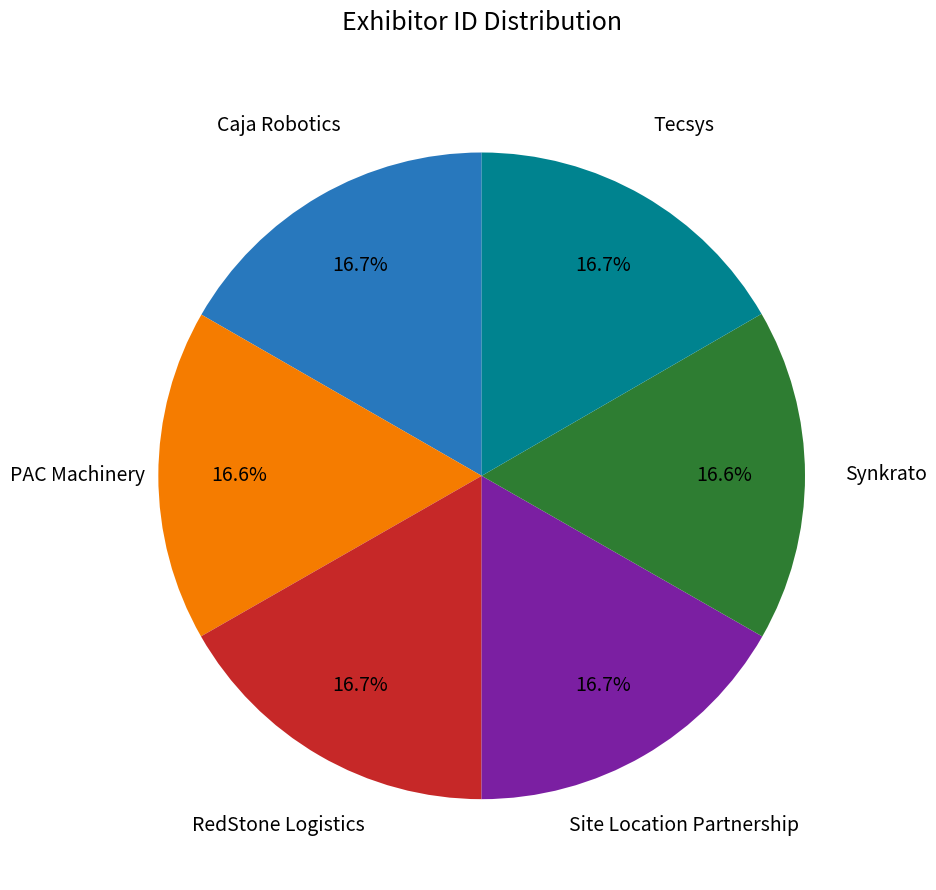

To the nearest percent, what percentage of the pie is RedStone Logistics?

17%